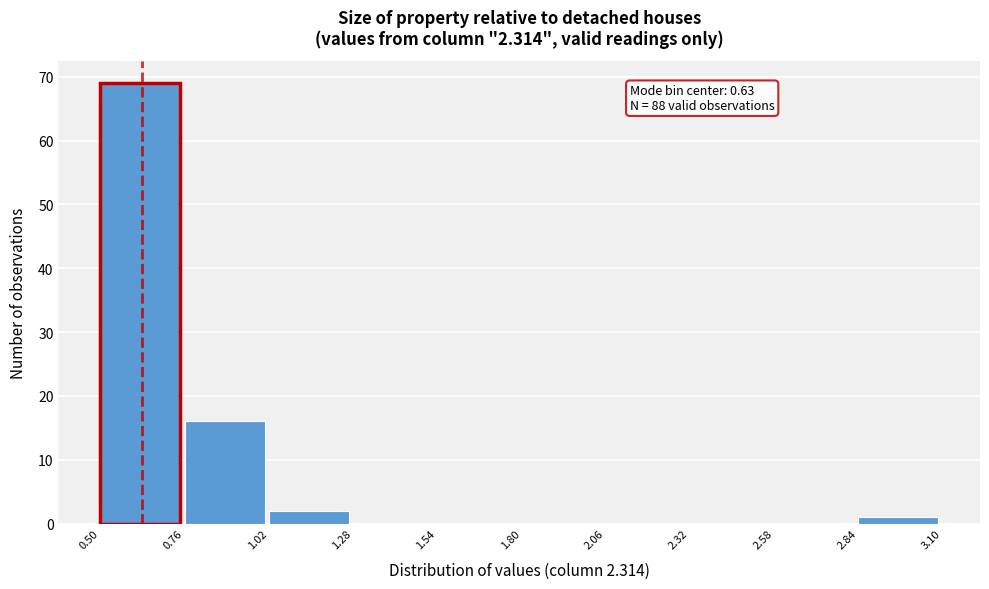

Over which range of the x-axis is the bar tallest?

0.50 to 0.76